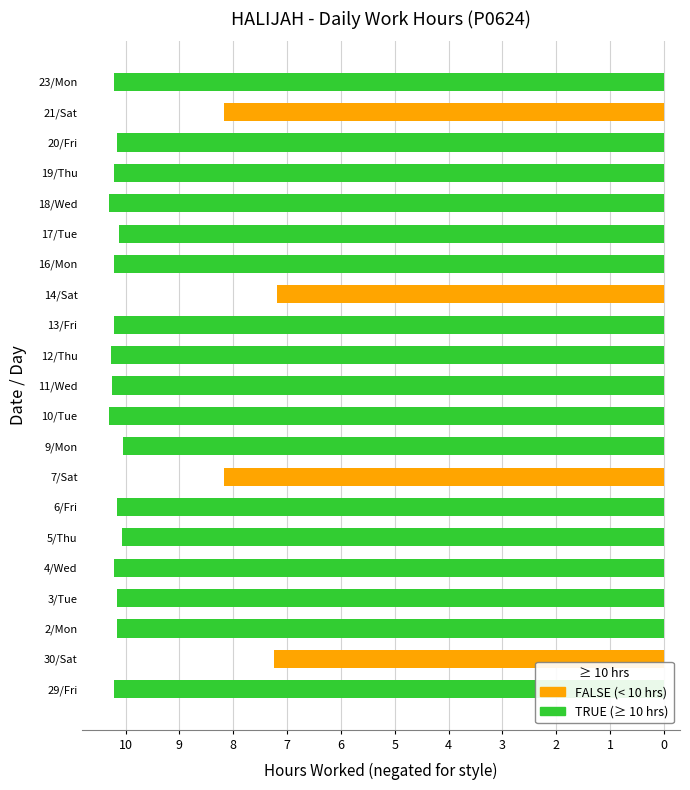

Which has a higher value, 17/Tue or 2/Mon?

17/Tue